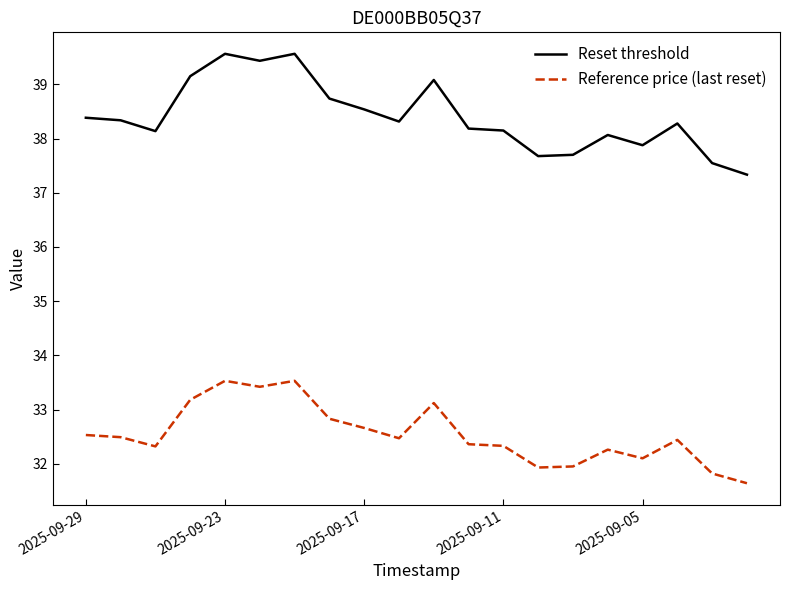

What is the maximum value shown in the chart?

39.6